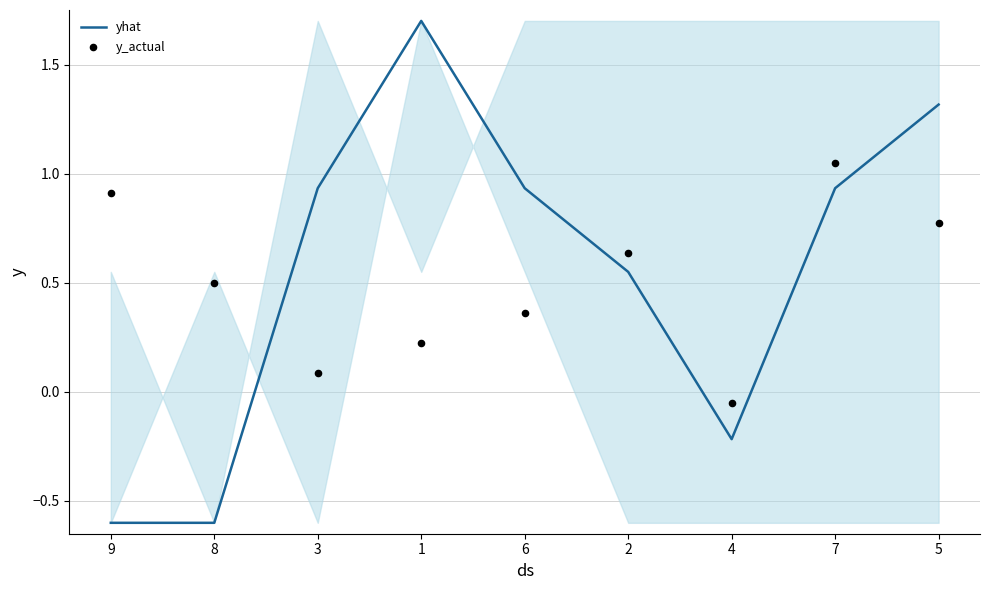

Which series has the largest total across all categories?

yhat